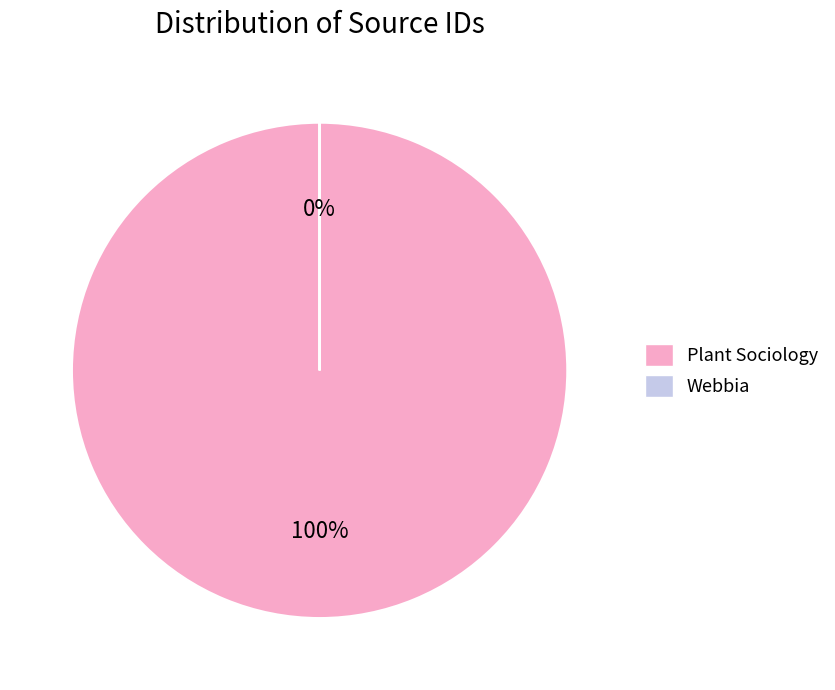

What percentage is the Plant Sociology slice, to the nearest percent?

100%